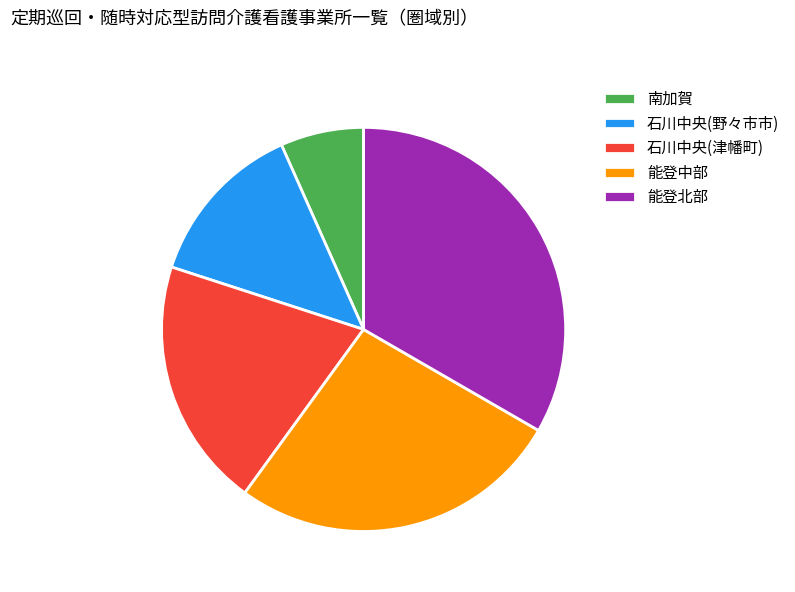

Is there a majority slice in this chart?

No